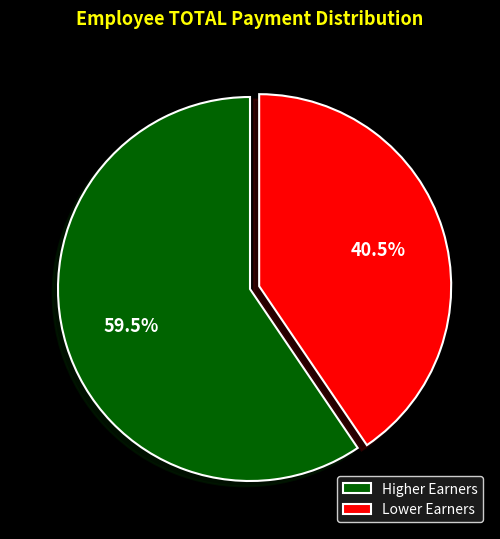

Approximately how many times larger is the value at Lower Earners compared to Higher Earners?

0.7